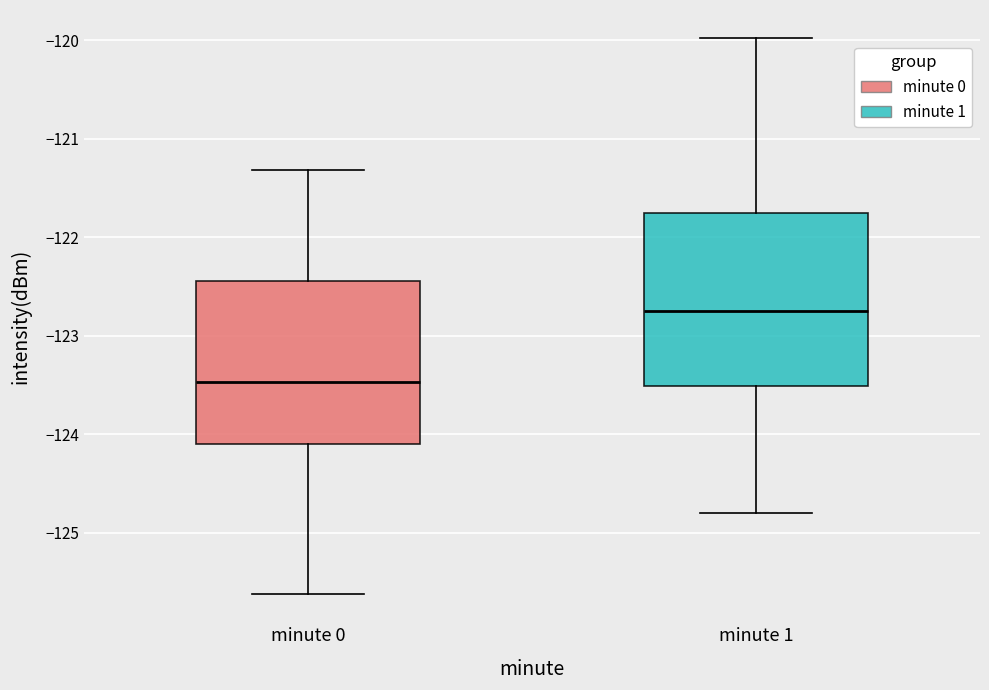

Which box has the highest median line?

minute 1